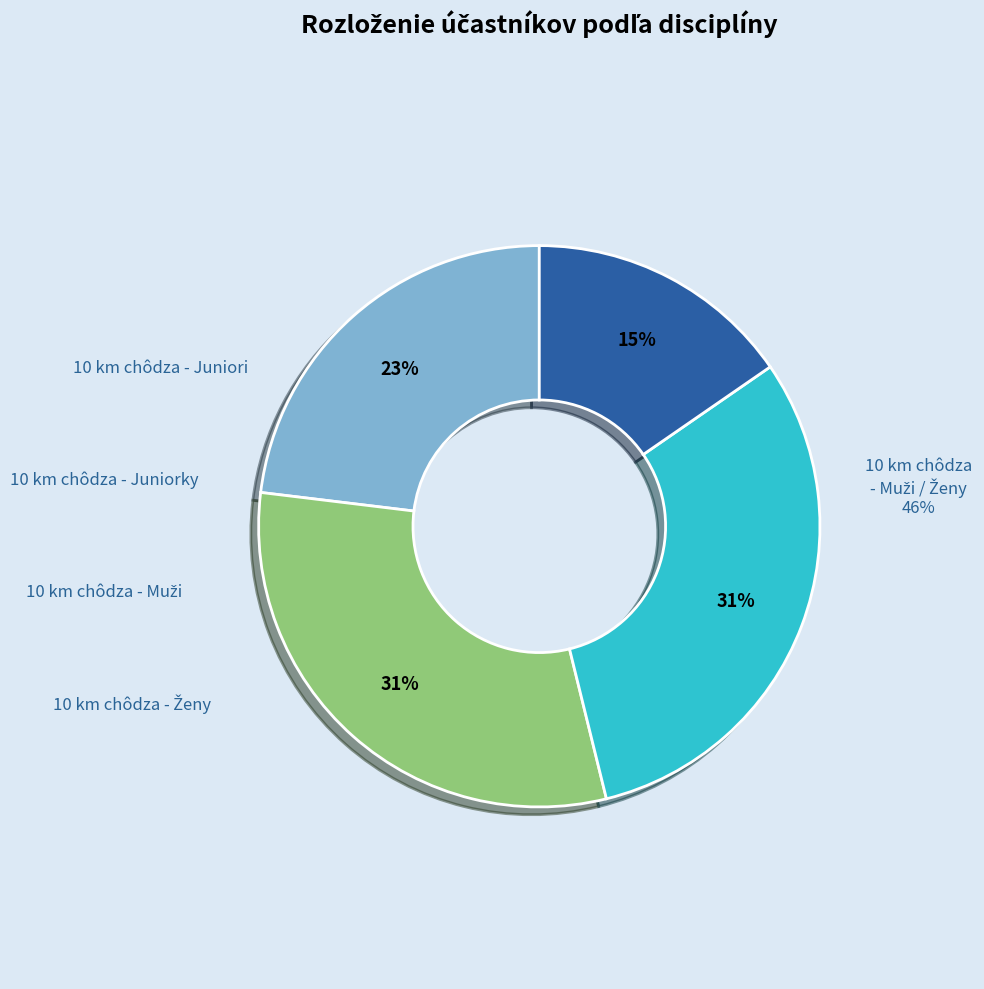

How many segments does this pie chart have?

4